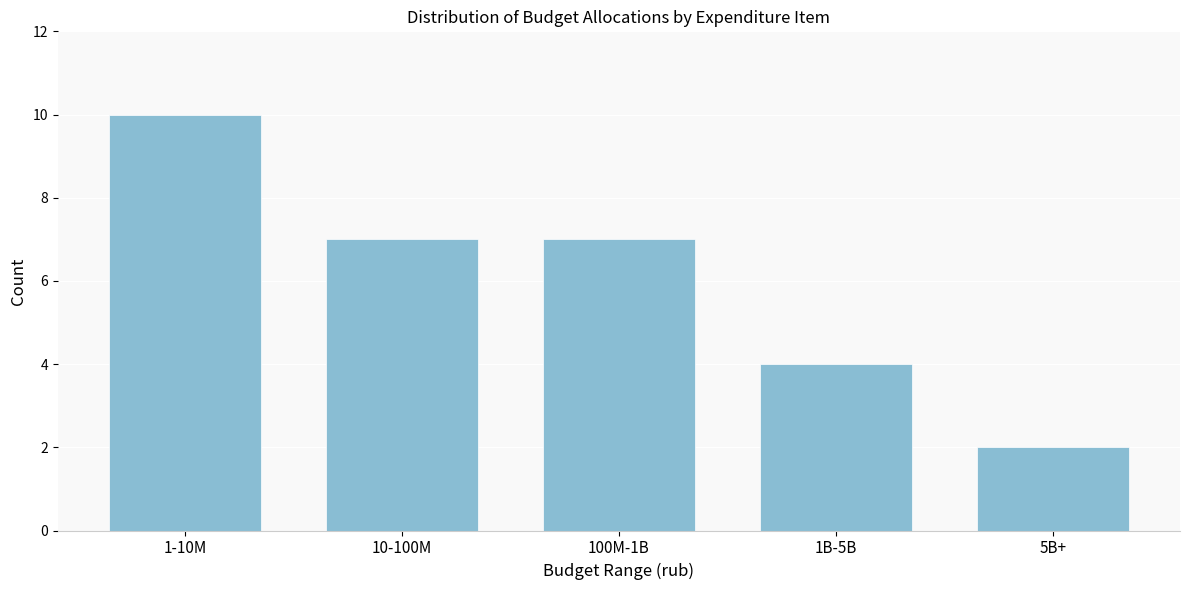

Reading left to right, transcribe all the data shown in this chart.

10	7	7	4	2